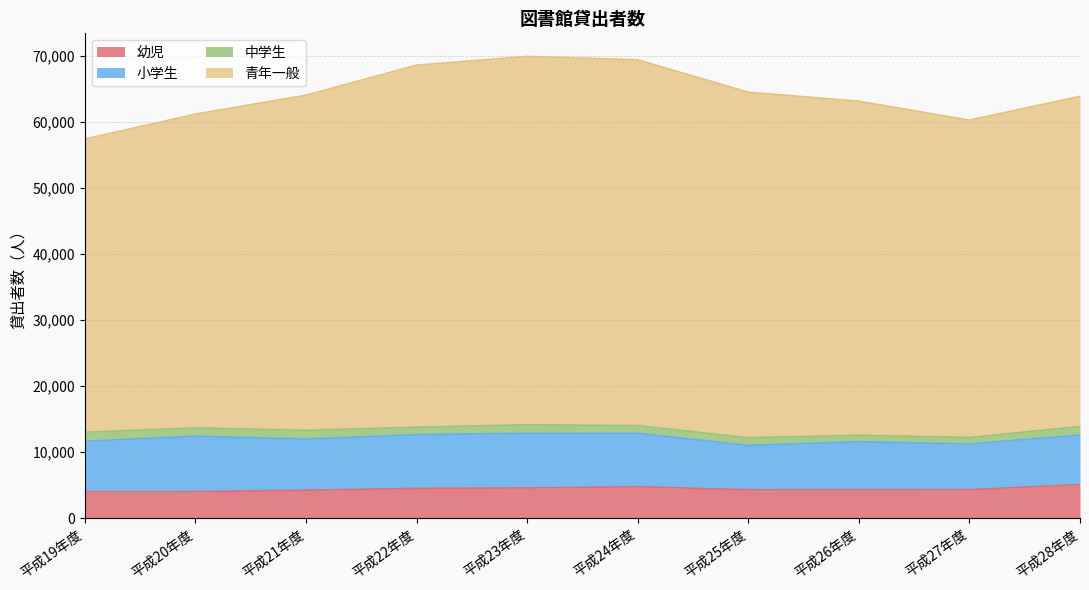

What is the lowest value of the 幼児 series?

3983